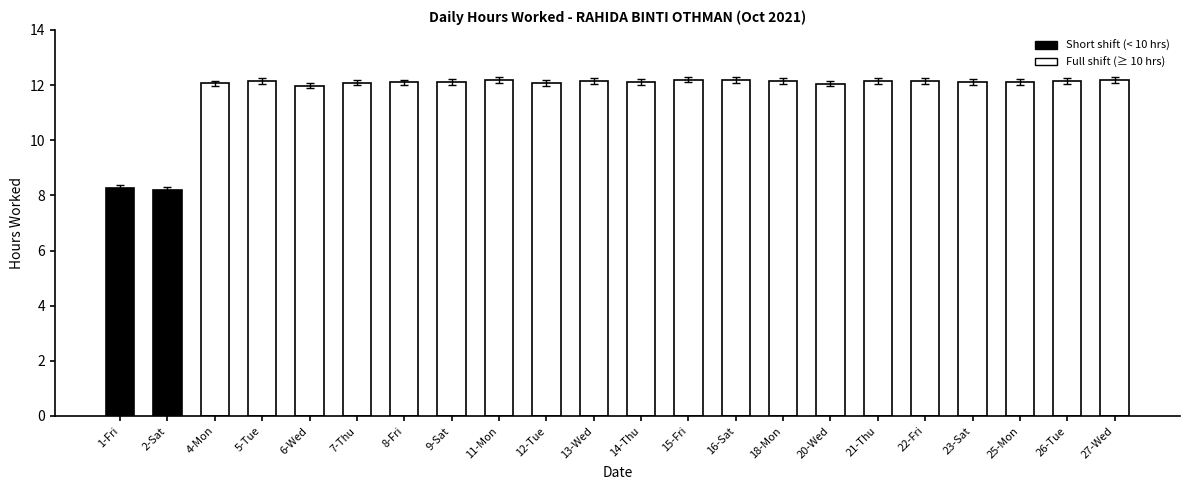

What is the sum of all values?

258.9